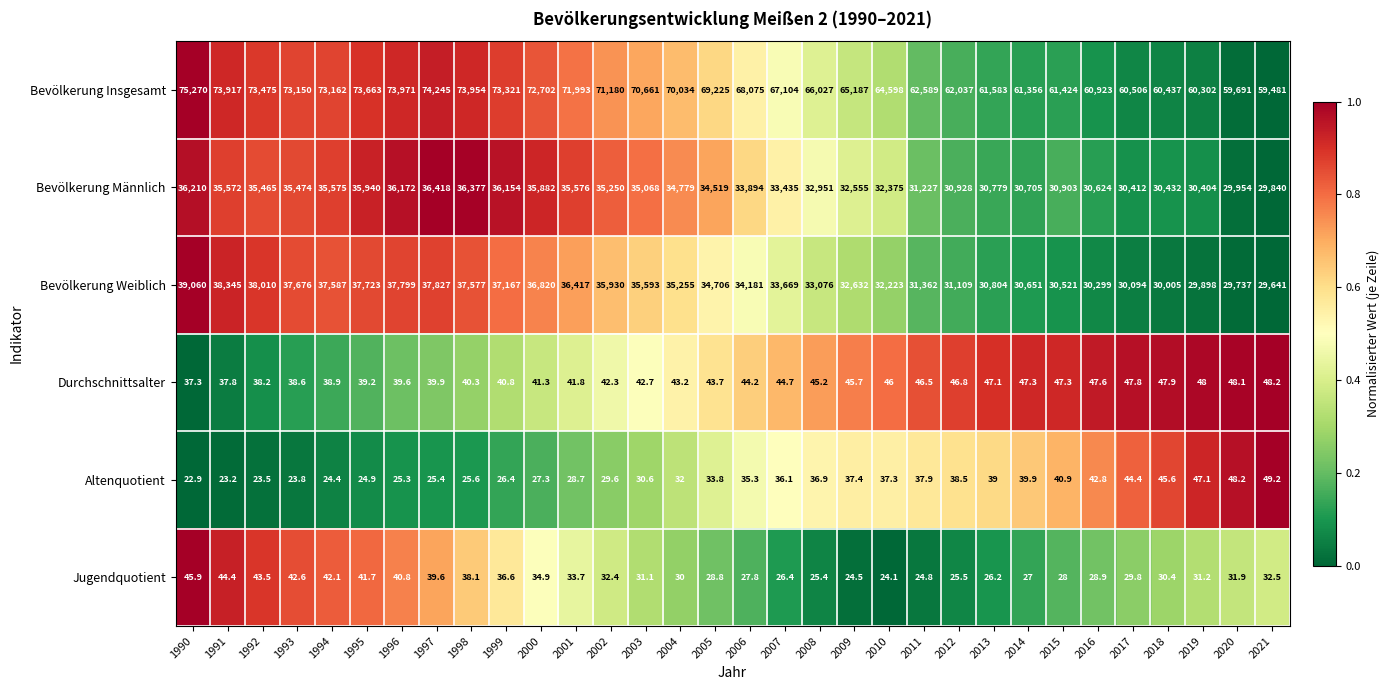

True or false: Bevölkerung Weiblich has a value of 20603.5 at 2017.

False